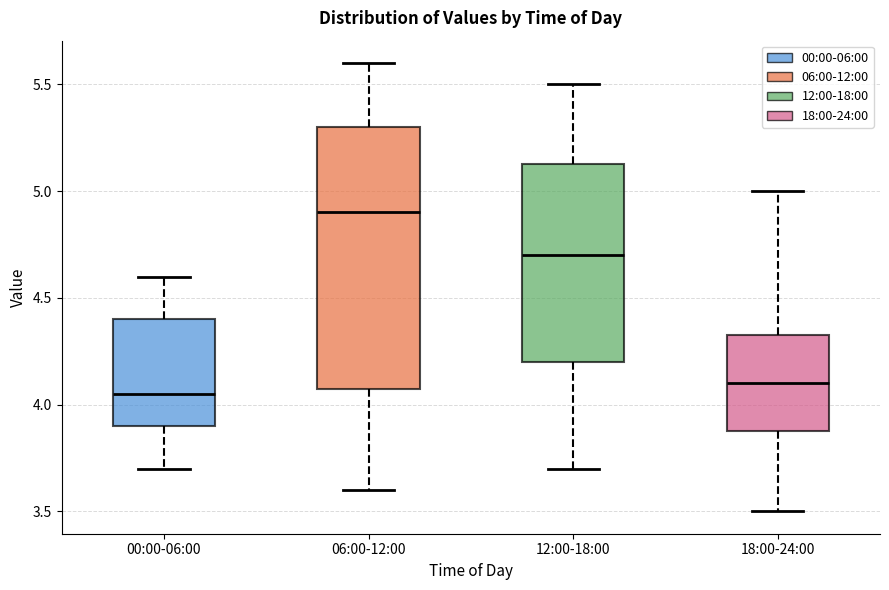

Comparing the boxes themselves (not the whiskers), which one is the tallest?

06:00-12:00